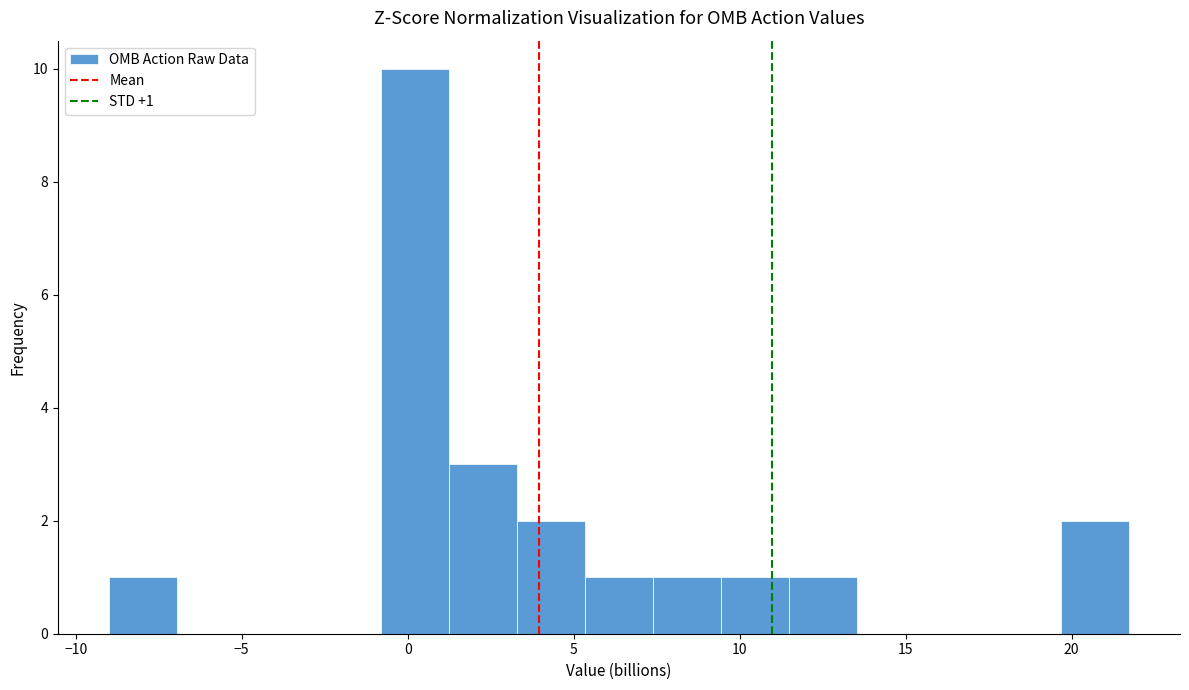

Which range on the x-axis has the tallest bar?

-1.0 to 1.0